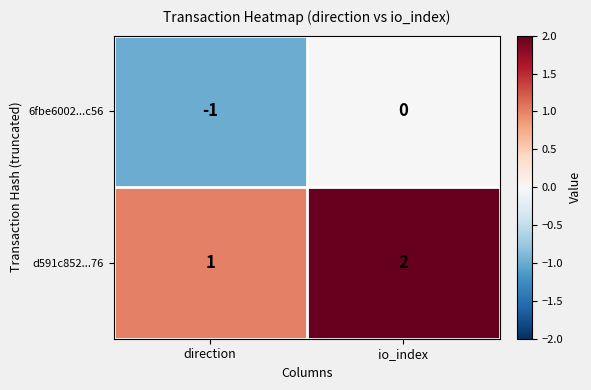

Which category has the lowest value across all series?

direction